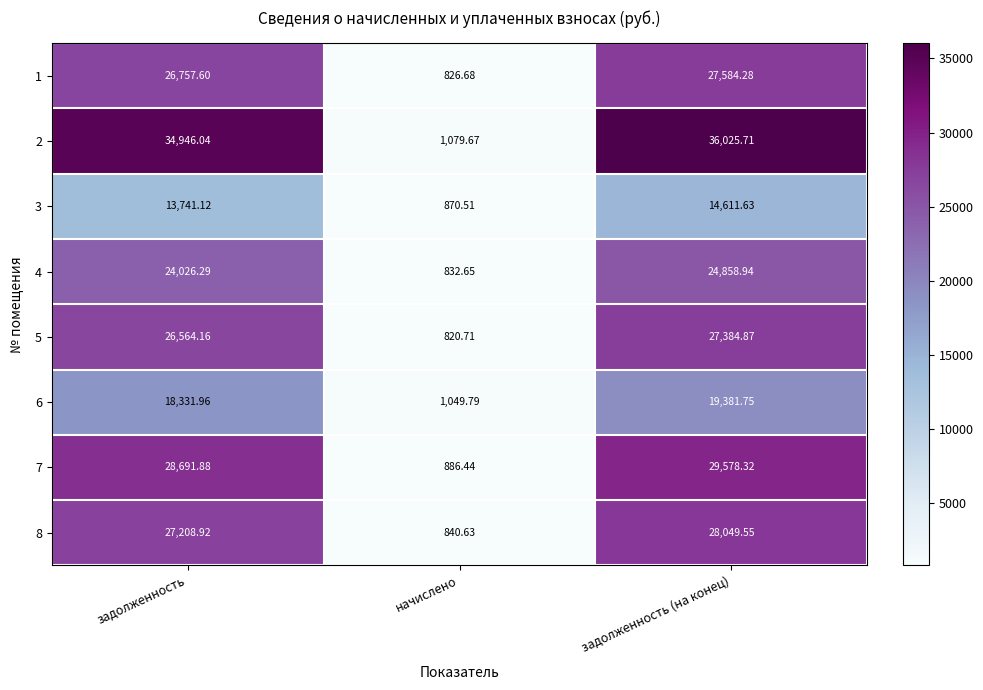

Which series changed the most between задолженность and начислено?

2